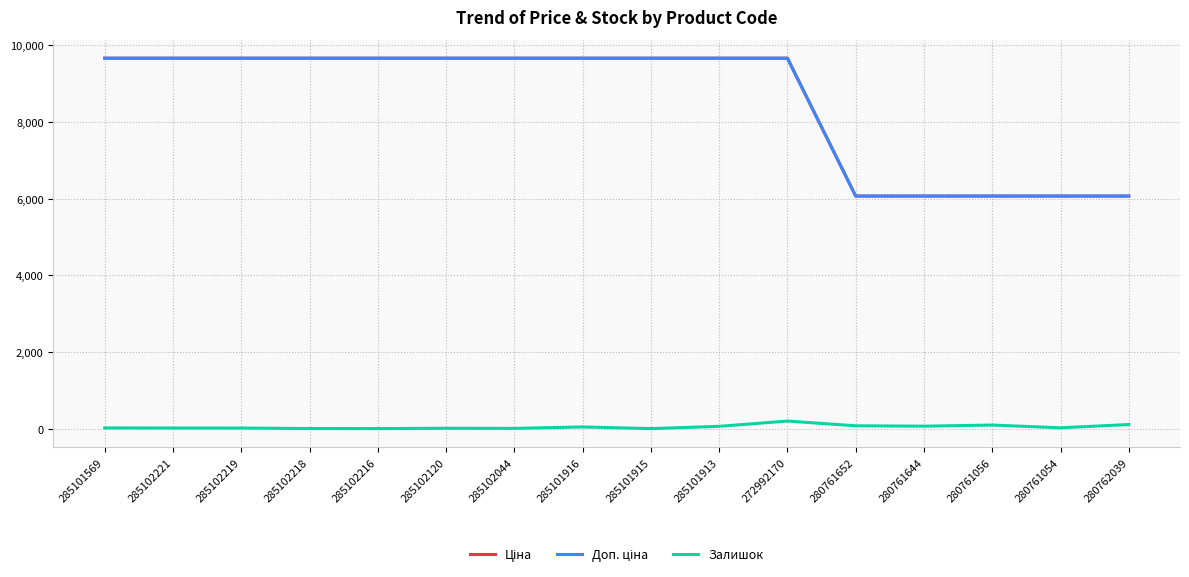

List the series in order of their peak value, lowest first.

Залишок, Ціна, Доп. ціна